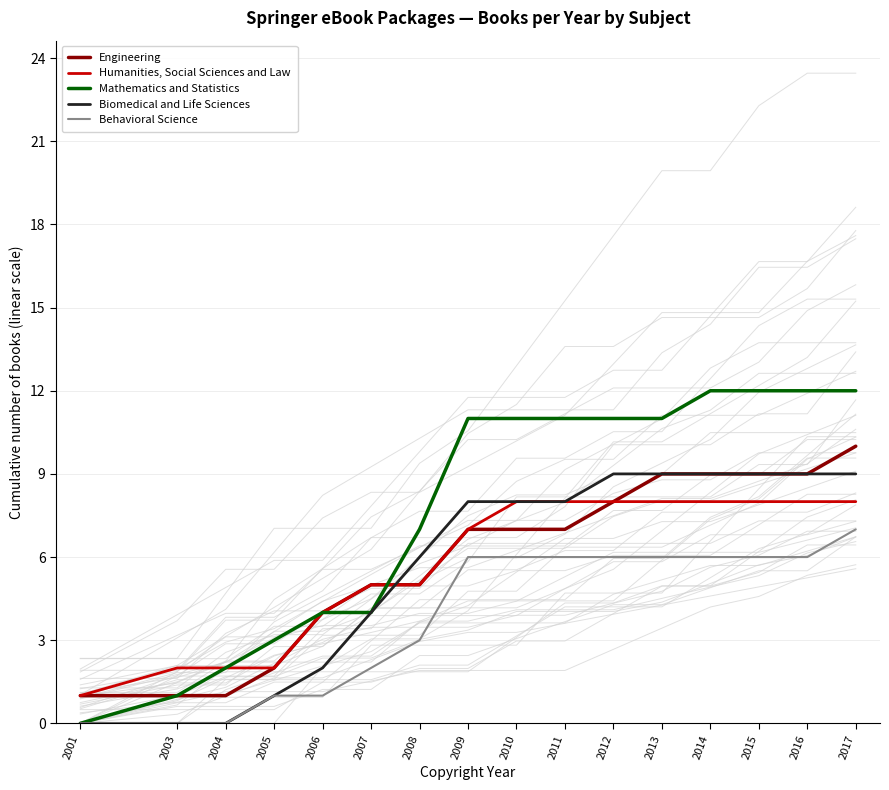

How many positive values does the Behavioral Science series have?

13